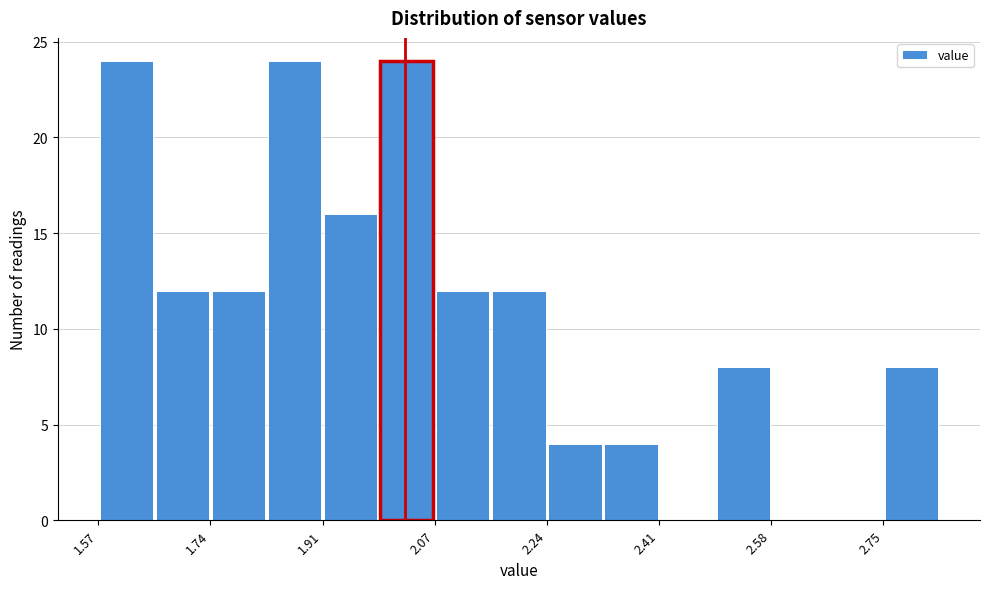

What is the height of the bar covering 1.654 to 1.738 on the x-axis? Neither the bar edges nor the heights are printed on the chart, so give them approximately, as read against the axes.

12